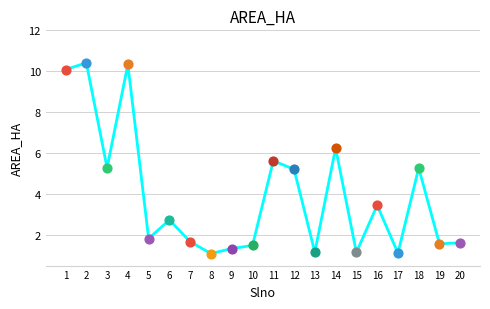

What is the change in value from 1 to 9?

-8.7